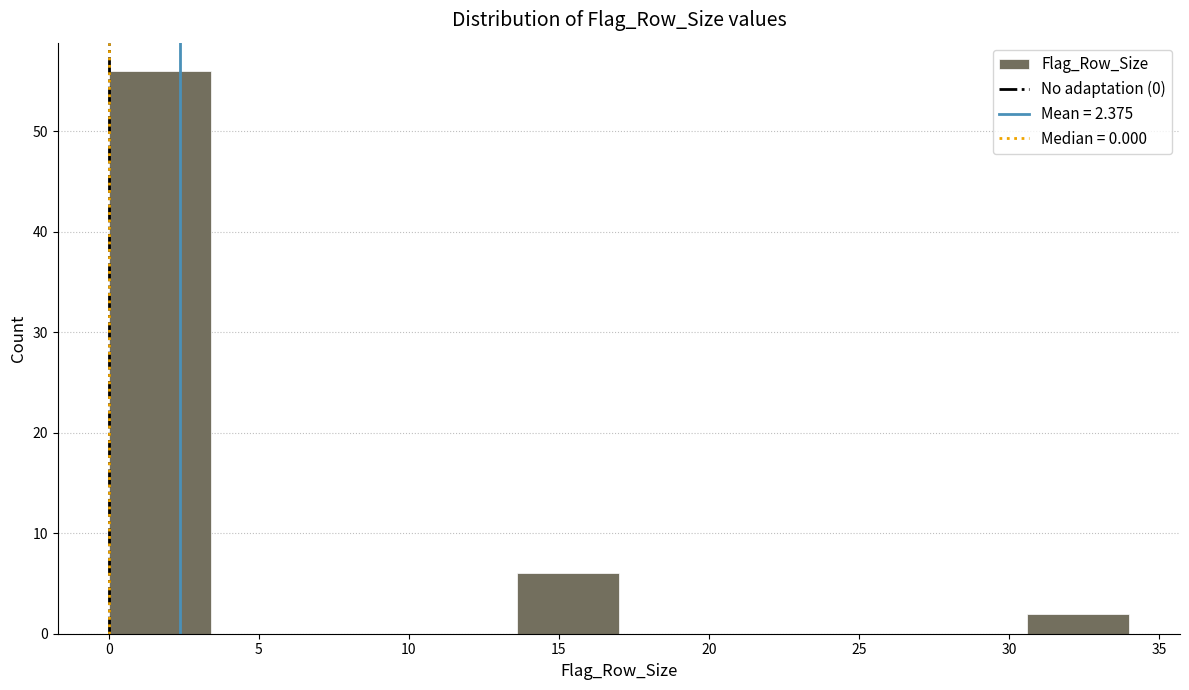

What is the height of the bar covering 13.6 to 17.0 on the x-axis? Neither the bar edges nor the heights are printed on the chart, so give them approximately, as read against the axes.

6